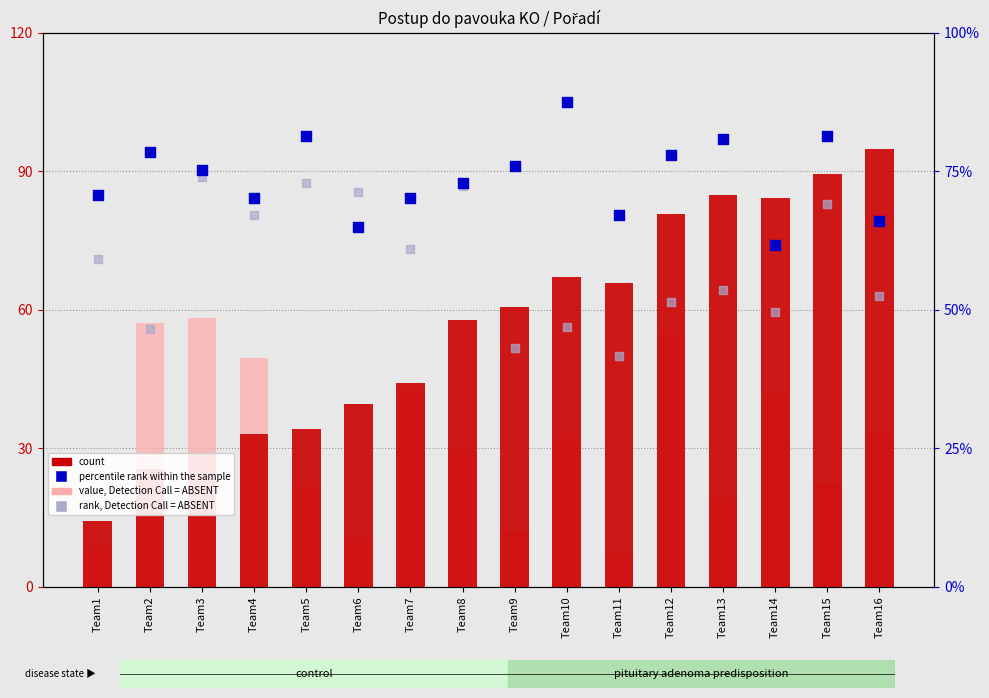

Is the value of value, Detection Call = ABSENT at Team10 greater than the value of count at Team9?

No